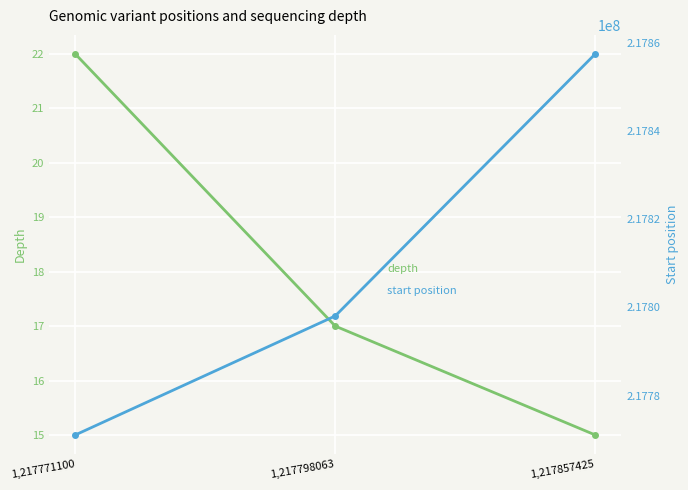

What are all the series names shown in the legend?

depth, start